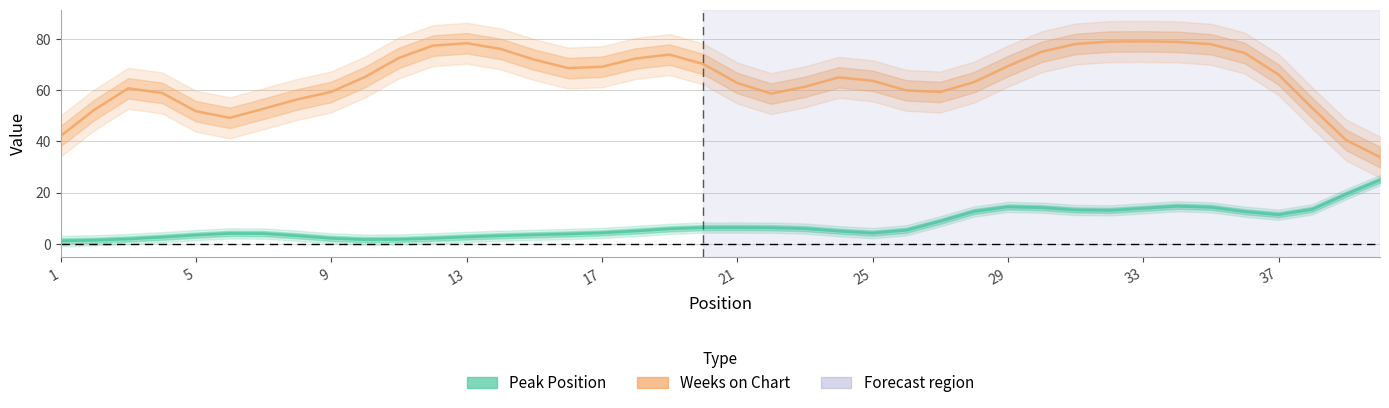

Which label corresponds to the smallest value in the chart?

1